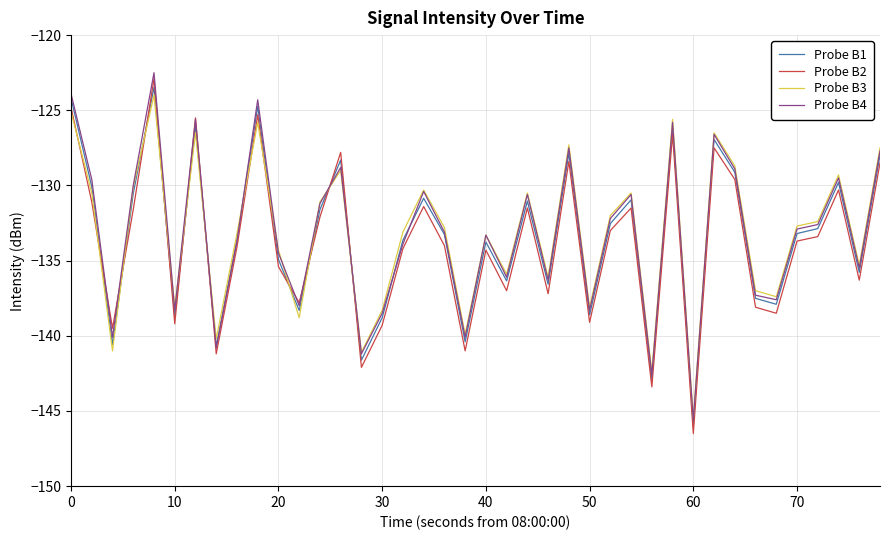

Which series has the widest spread of values?

Probe B2